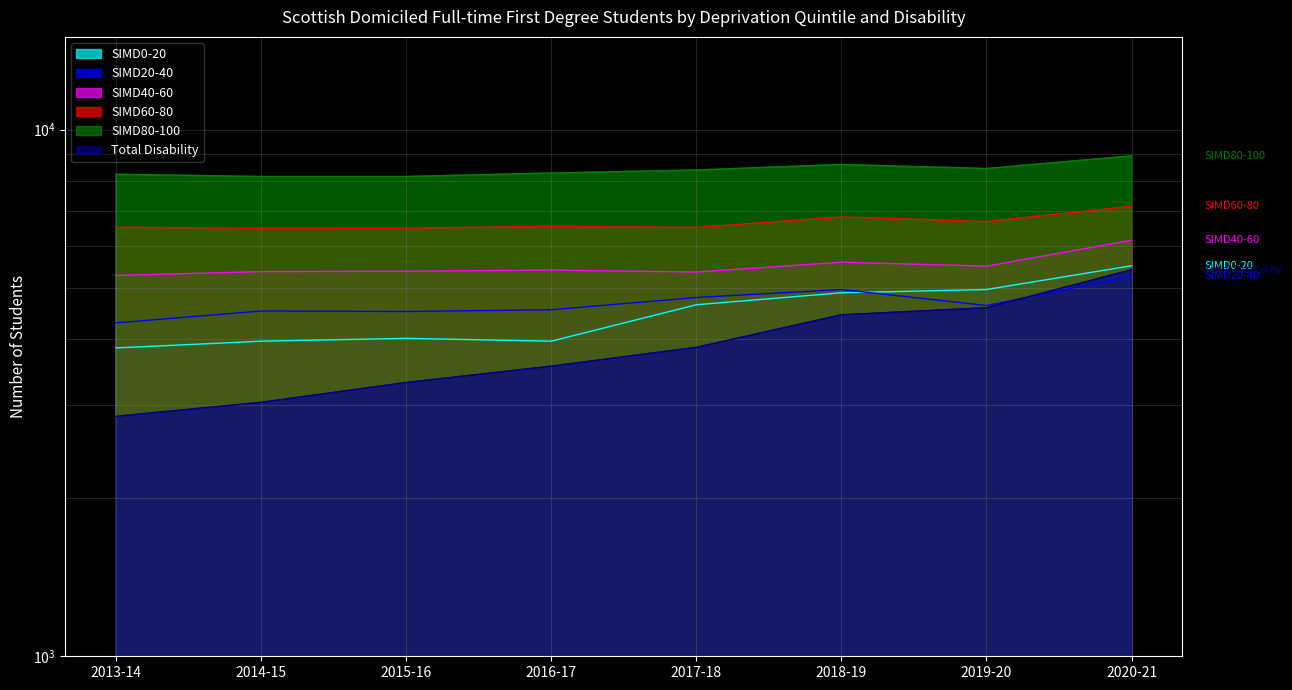

What are all the series names shown in the legend?

SIMD0-20, SIMD20-40, SIMD40-60, SIMD60-80, SIMD80-100, Total Disability